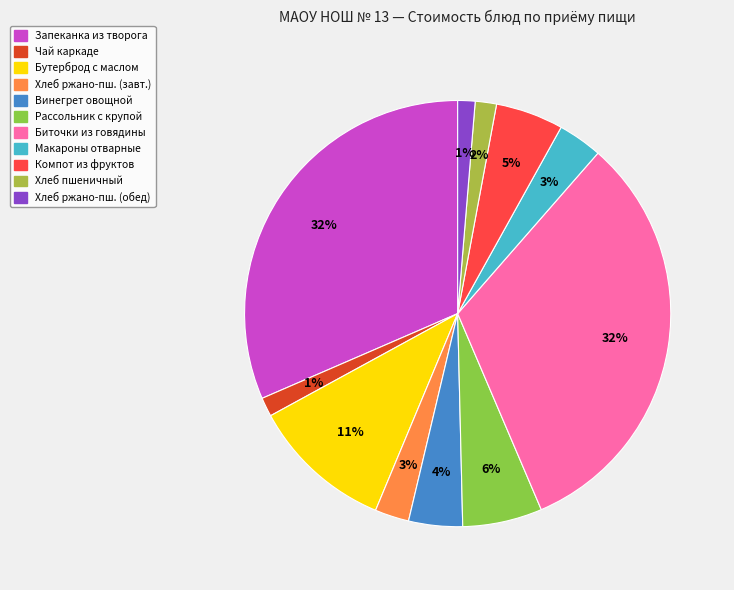

How many slices are in this pie chart?

11